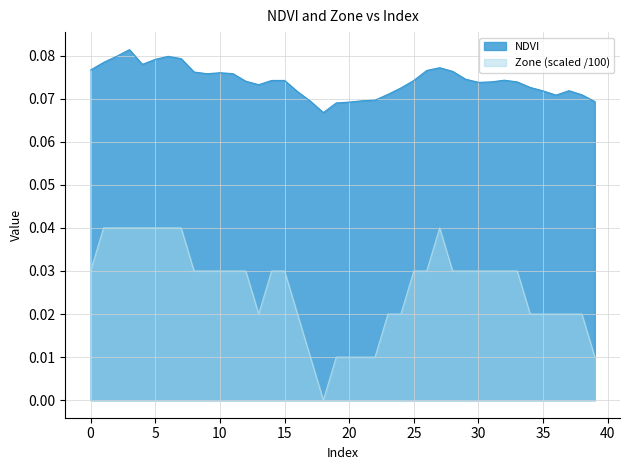

True or false: Zone and NDVI intersect in this chart.

False